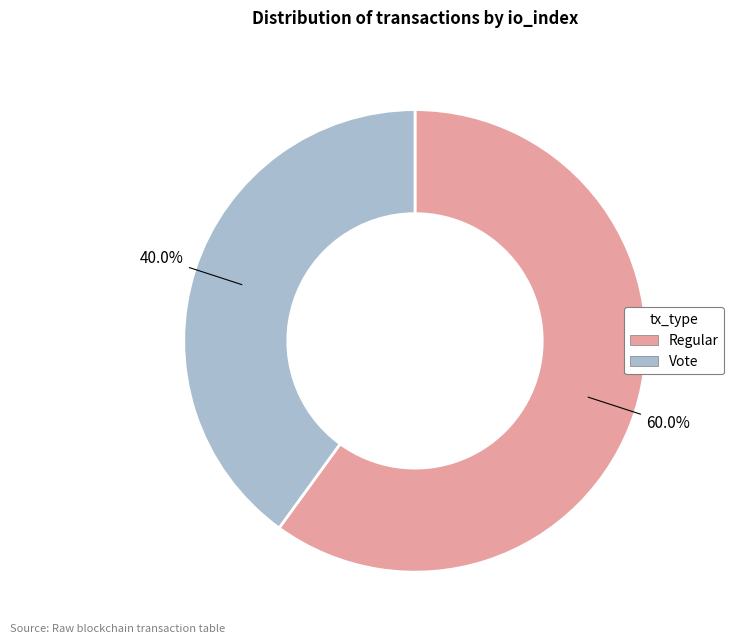

To the nearest percent, what is the average slice percentage?

50%